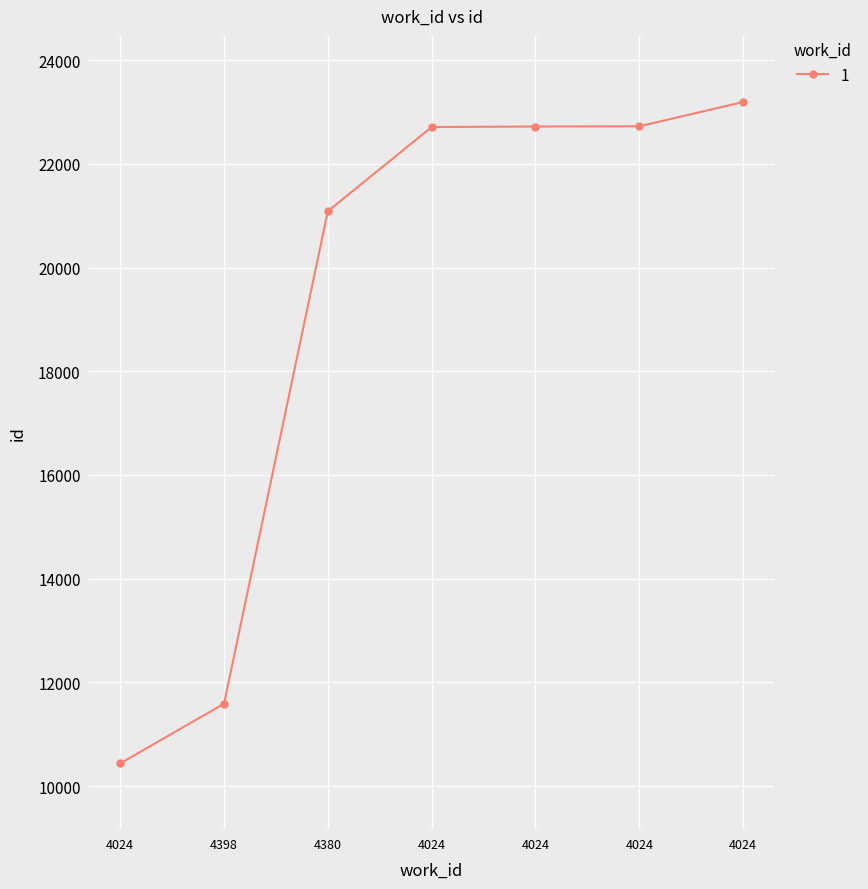

How many data points are less than 22709?

3